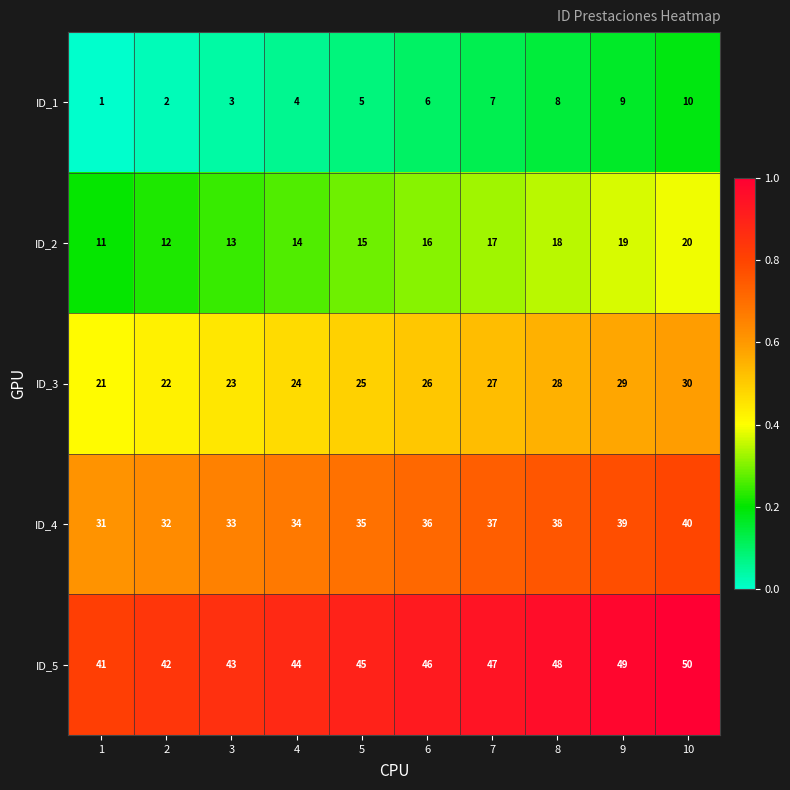

What is the difference between the maximum and minimum values in the ID_1 series?

9